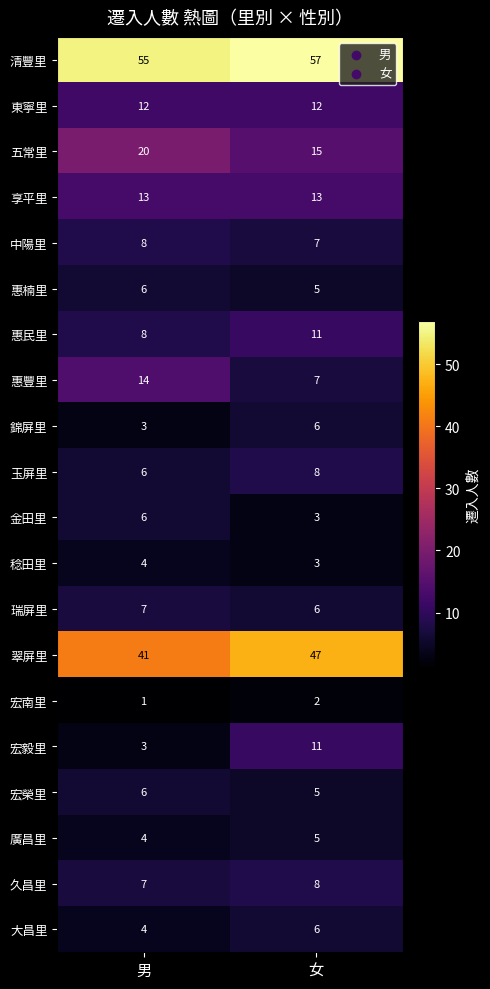

At which category is the sum across all series the highest?

女